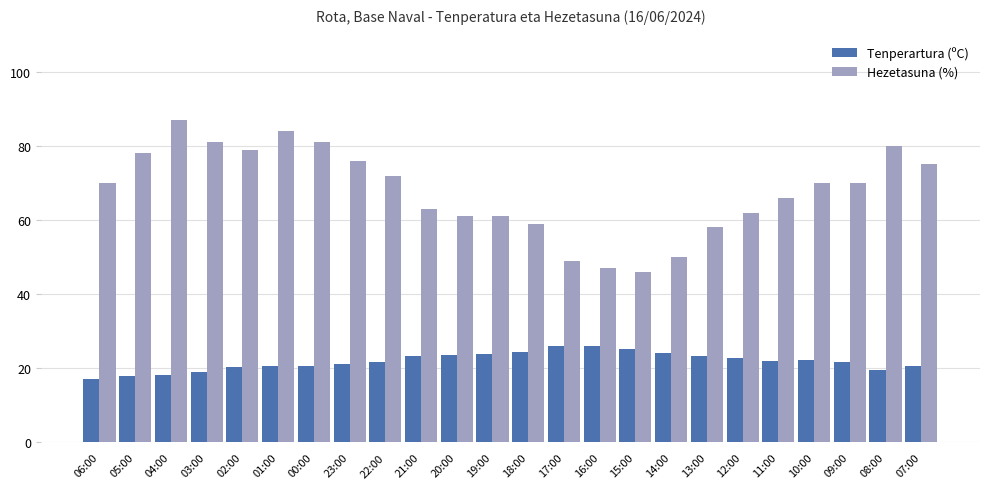

What is the highest value of the Tenperartura (ºC) series?

26.1